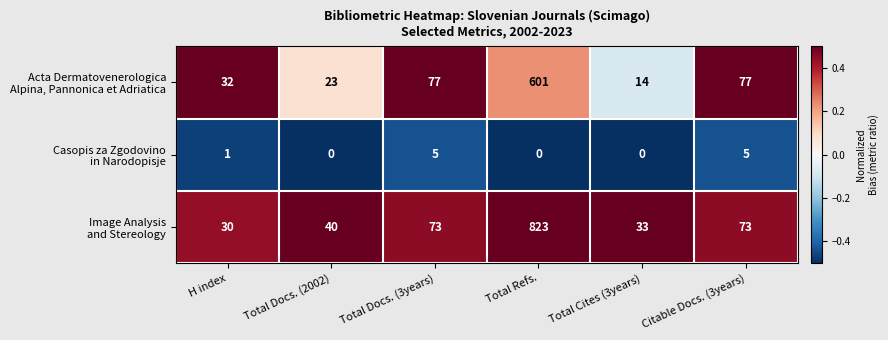

What is the spread (max minus min) of values at Total Docs. (2002)?

40